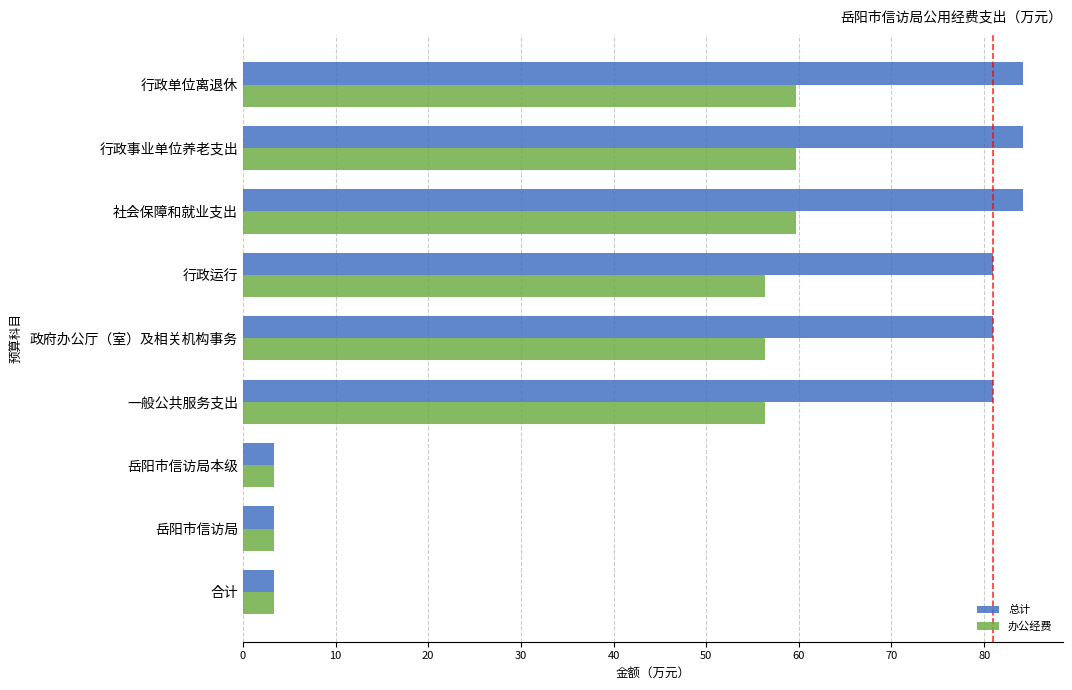

True or false: 办公经费 has a value of 27.5 at 行政运行.

False